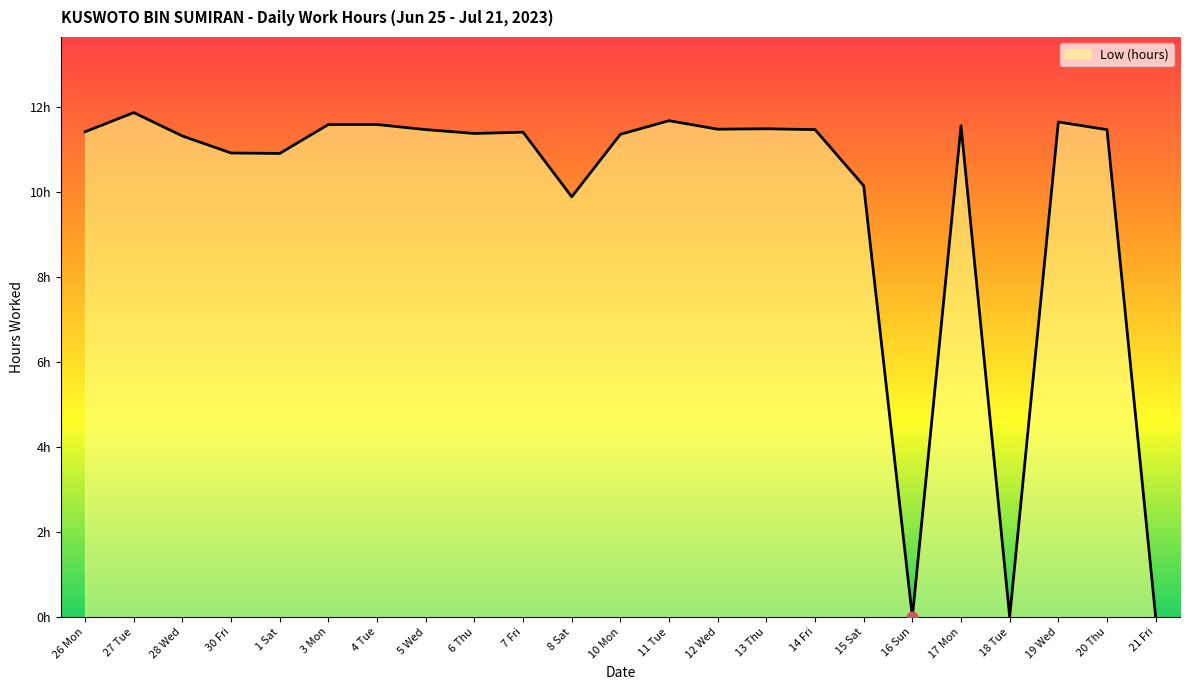

What is the change in value from 8 Sat to 12 Wed?

+1.6